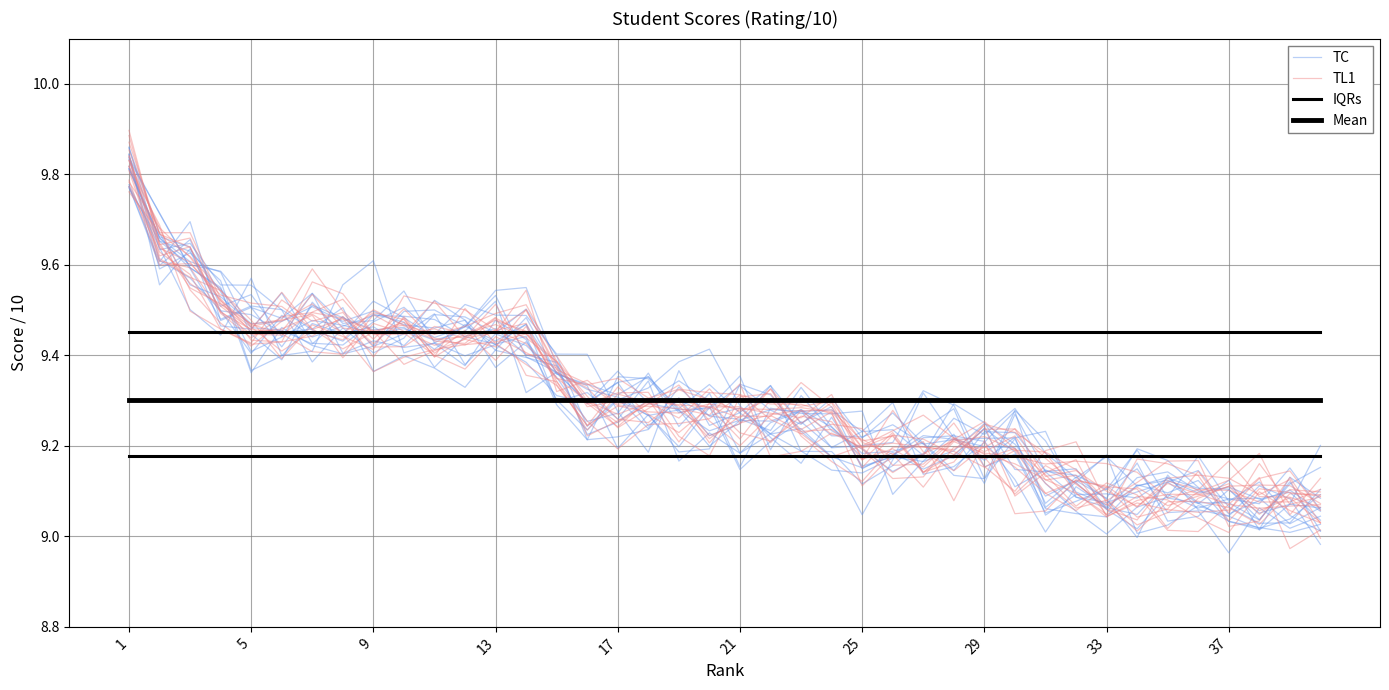

True or false: TL1 has more than 2 interior local peaks.

True